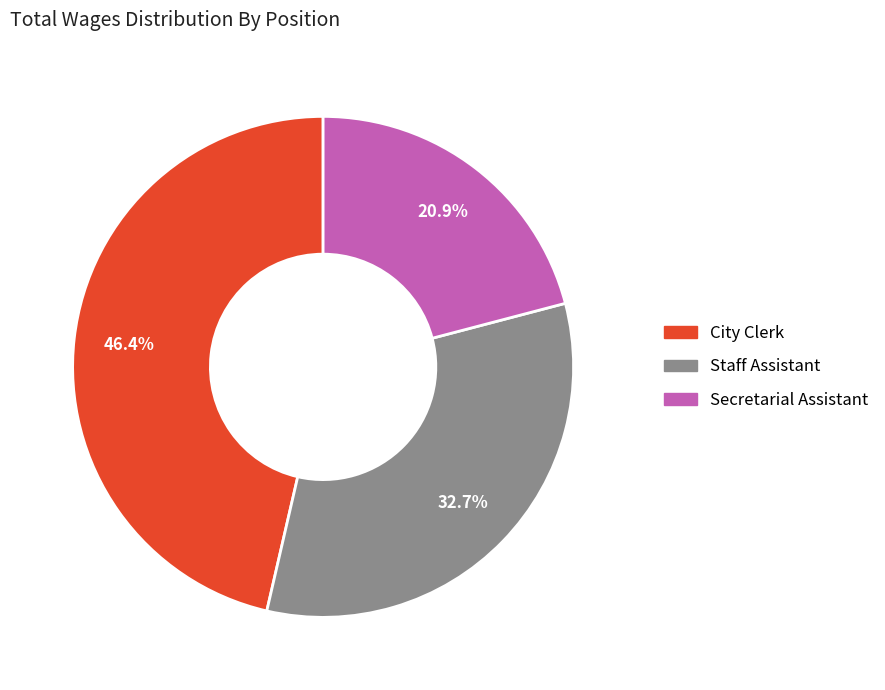

Which slice is the largest?

City Clerk